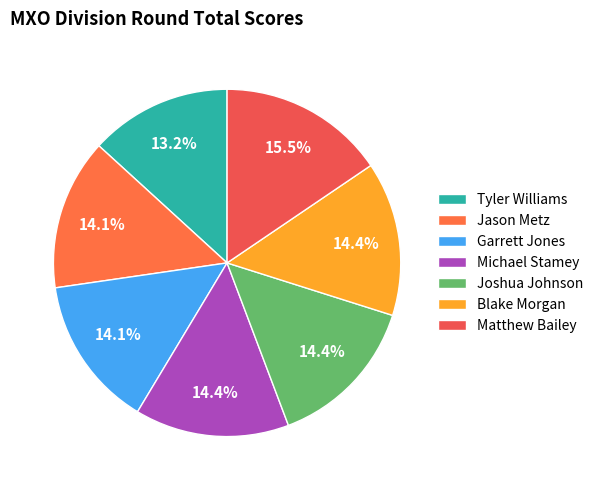

What percentage is the Garrett Jones slice, to the nearest percent?

14%